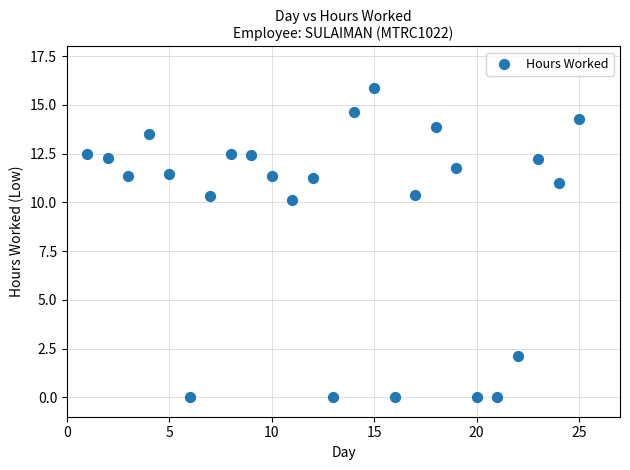

What is the range of X values (max minus min)?

24.0